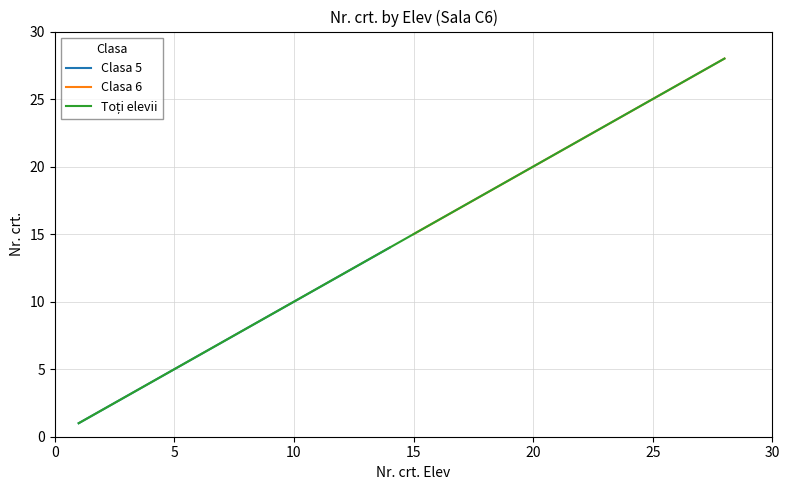

What position from the left is Buzea Serena Maria?

8